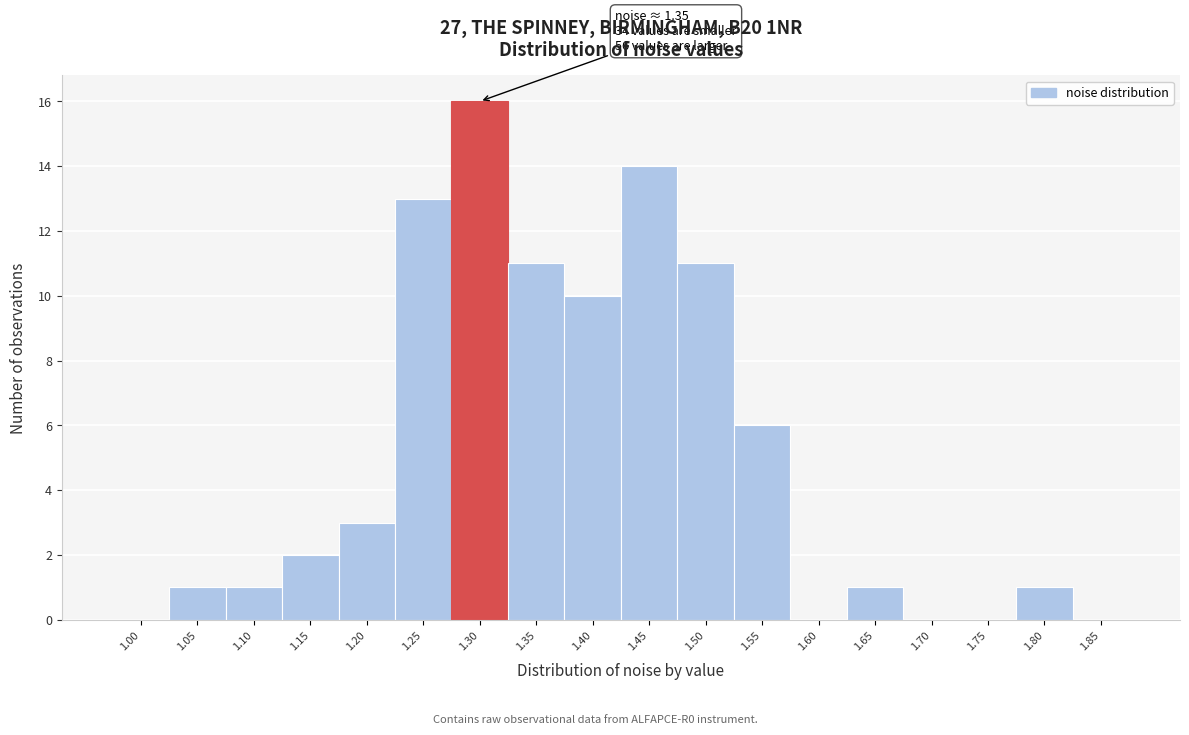

Reading right to left, what are all the values shown in this chart?

1.85=0	1.80=1	1.75=0	1.70=0	1.65=1	1.60=0	1.55=6	1.50=11	1.45=14	1.40=10	1.35=11	1.30=16	1.25=13	1.20=3	1.15=2	1.10=1	1.05=1	1.00=0